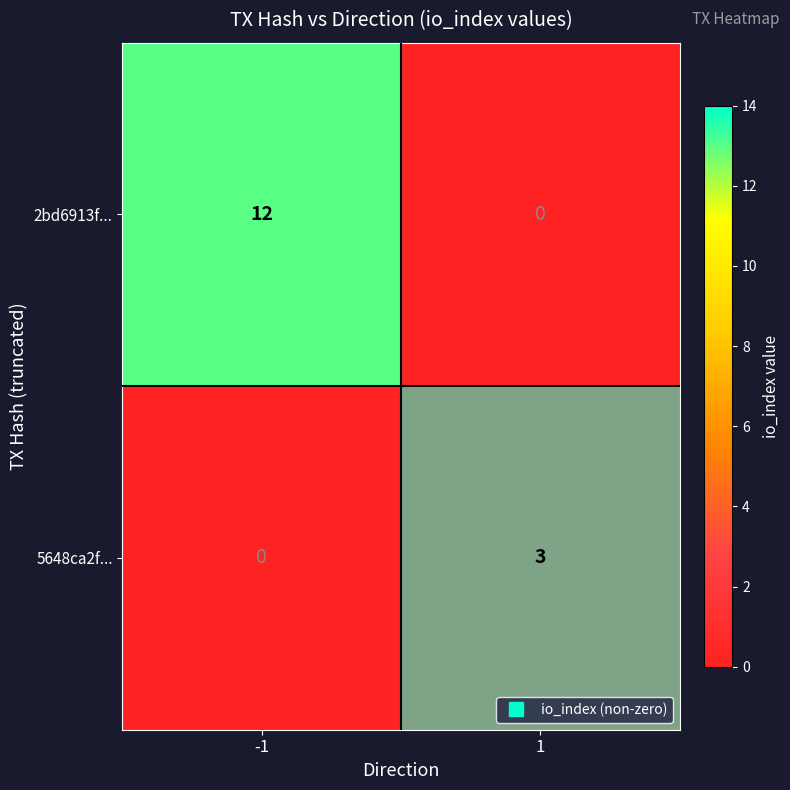

List the series in order of their overall mean, highest first.

2bd6913f..., 5648ca2f...